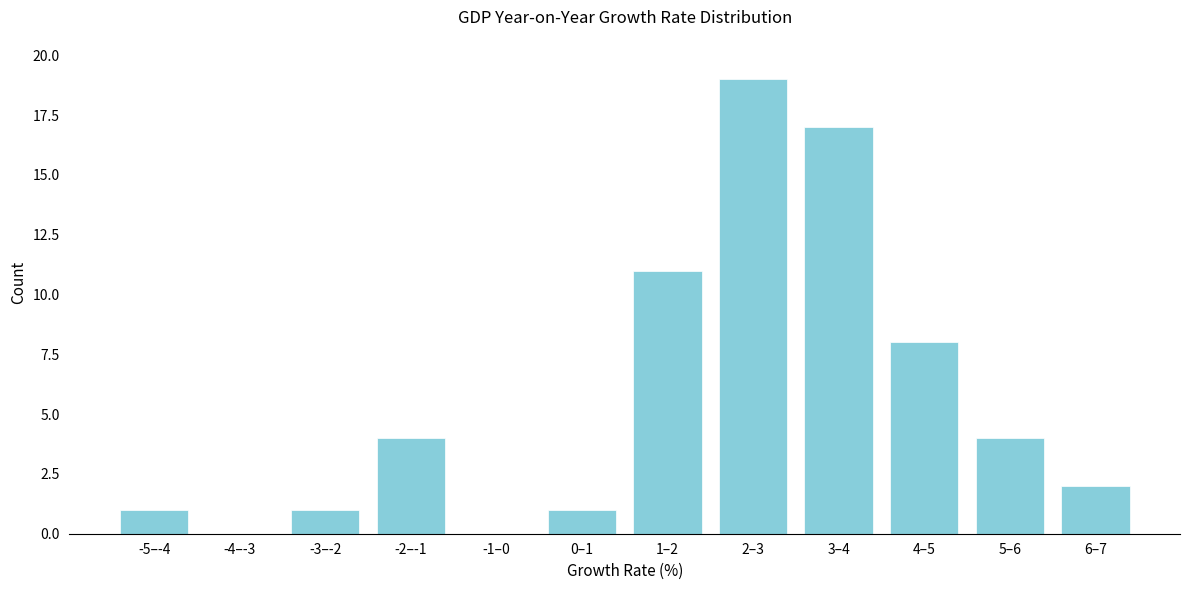

Reading right to left, extract all data points from this chart.

6–7=2	5–6=4	4–5=8	3–4=17	2–3=19	1–2=11	0–1=1	-1–0=0	-2–-1=4	-3–-2=1	-4–-3=0	-5–-4=1